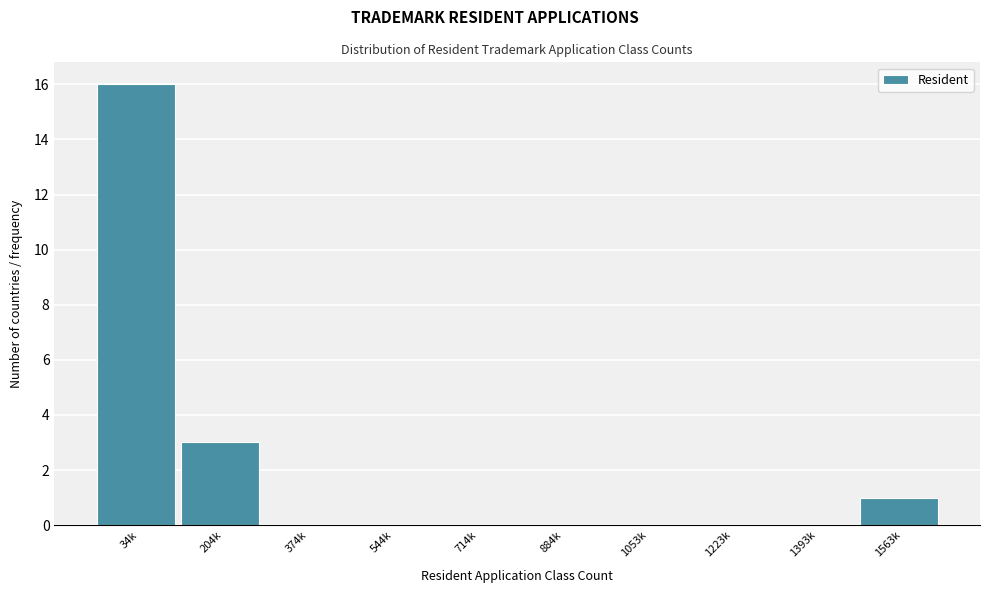

Reading left to right, extract all data points from this chart.

34k=16	204k=3	374k=0	544k=0	714k=0	884k=0	1053k=0	1223k=0	1393k=0	1563k=1